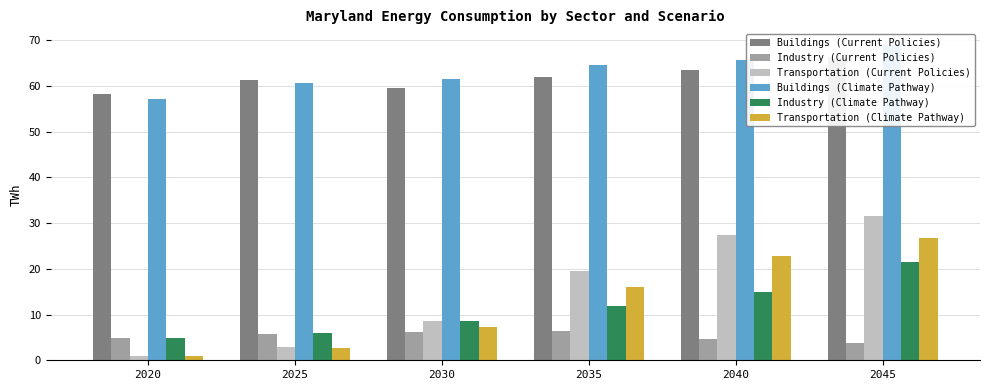

The value of Industry (Current Policies) at 2035 is 6.4. True or false?

True